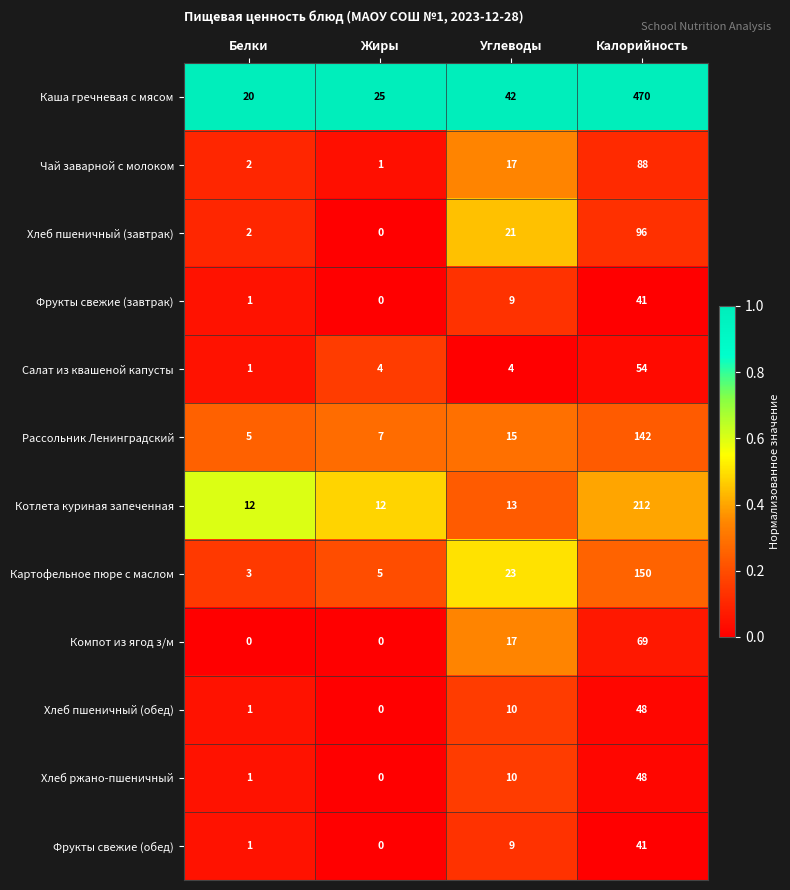

At which label is Котлета куриная запеченная closest to 112?

Углеводы